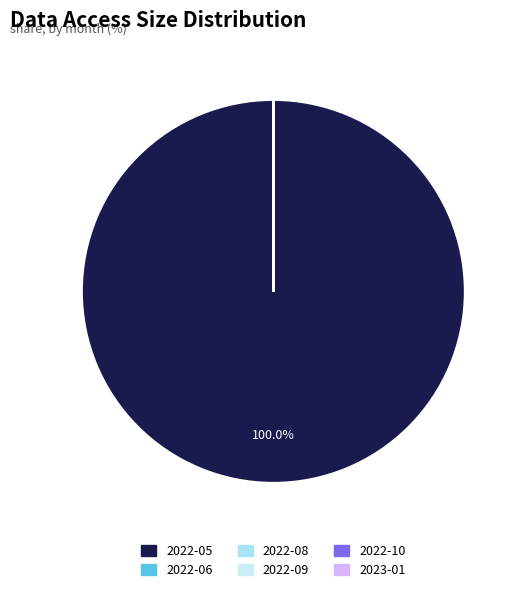

To the nearest percent, what percentage of the pie is 2022-05?

100%